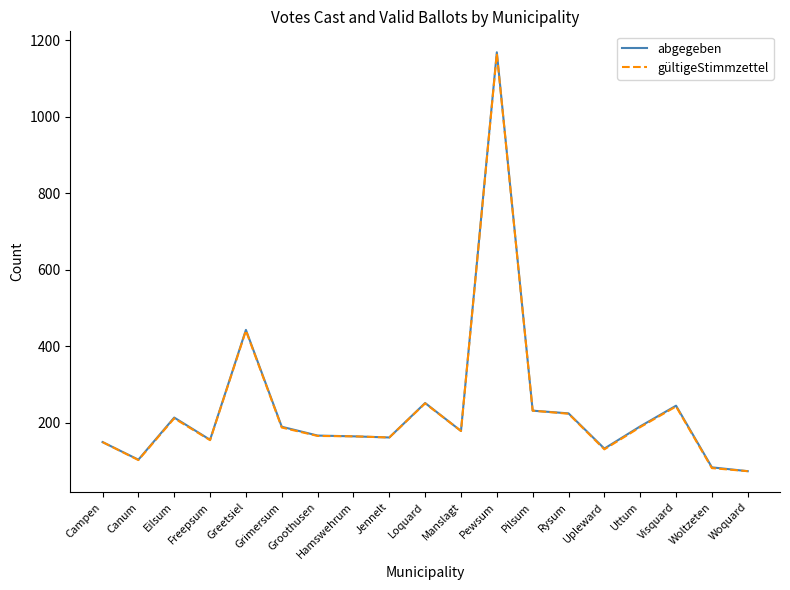

Where does the gültigeStimmzettel series first go above 179?

Eilsum